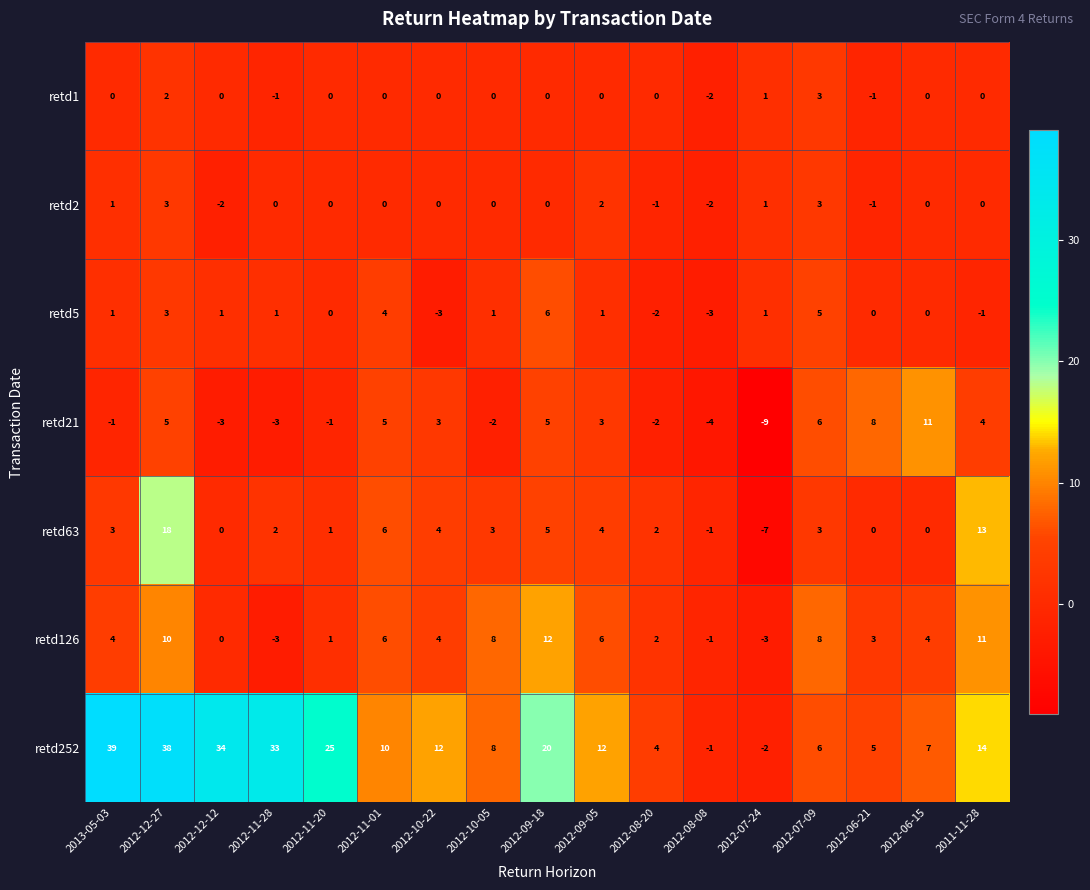

How many data points does each series have?

17